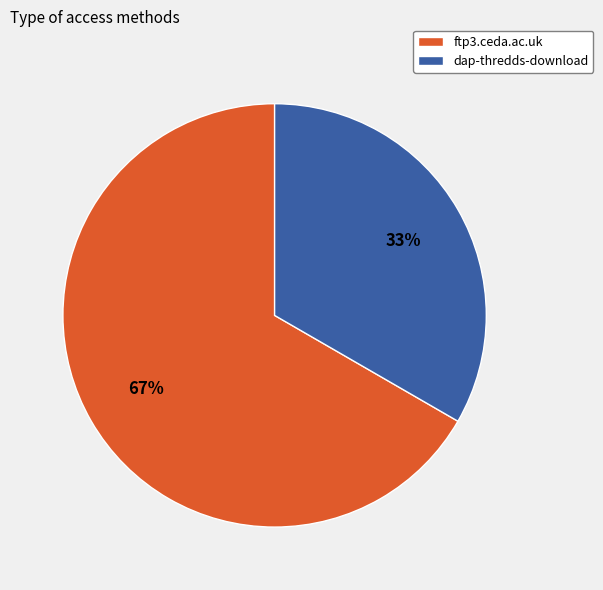

Rank the categories by value from lowest to highest.

dap-thredds-download, ftp3.ceda.ac.uk